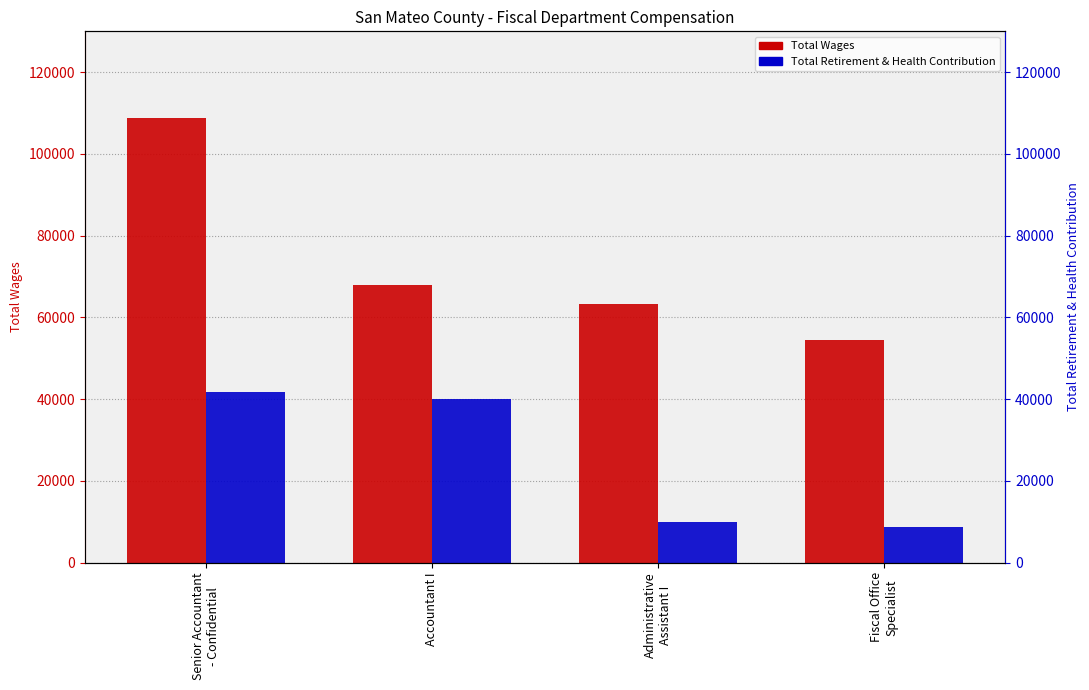

Does the chart contain any negative values?

No